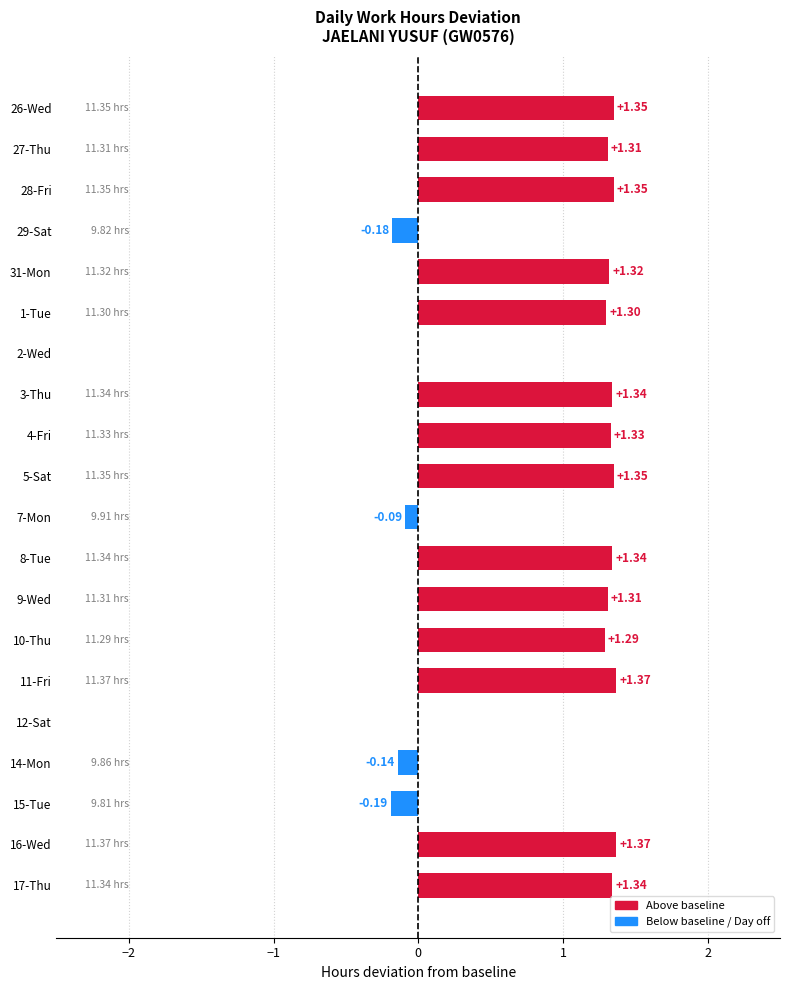

Between 15-Tue and 4-Fri, which is larger?

4-Fri